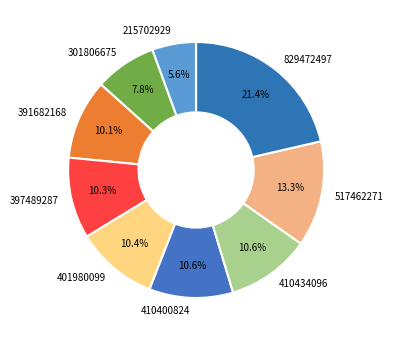

What percentage is the 397489287 slice, to the nearest percent?

10%